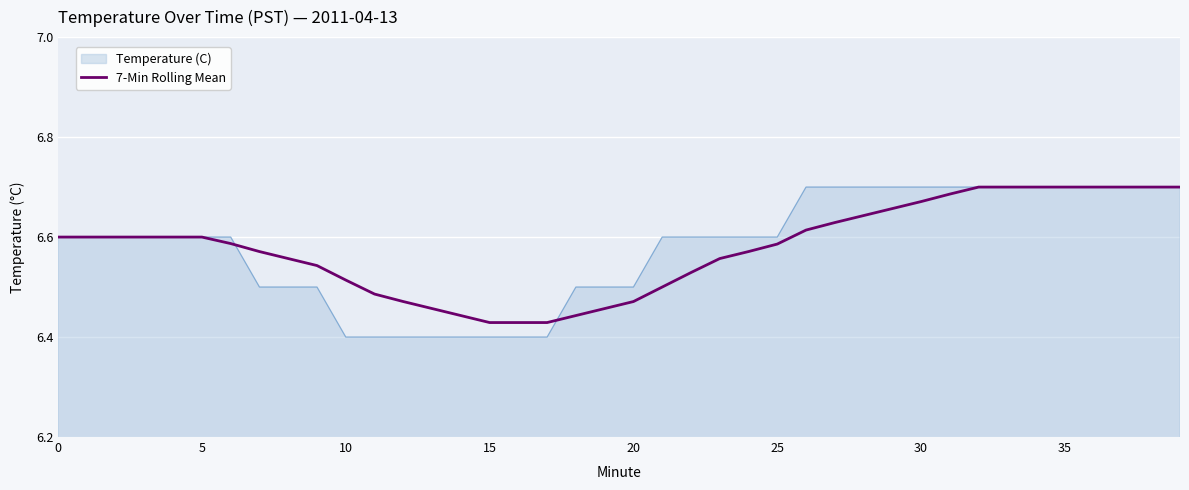

Which series has the largest range (max minus min)?

Temperature (C)